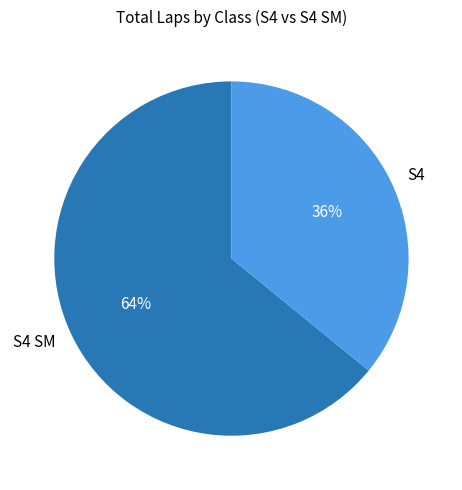

What is the ratio of the value at S4 SM to the value at S4?

1.8